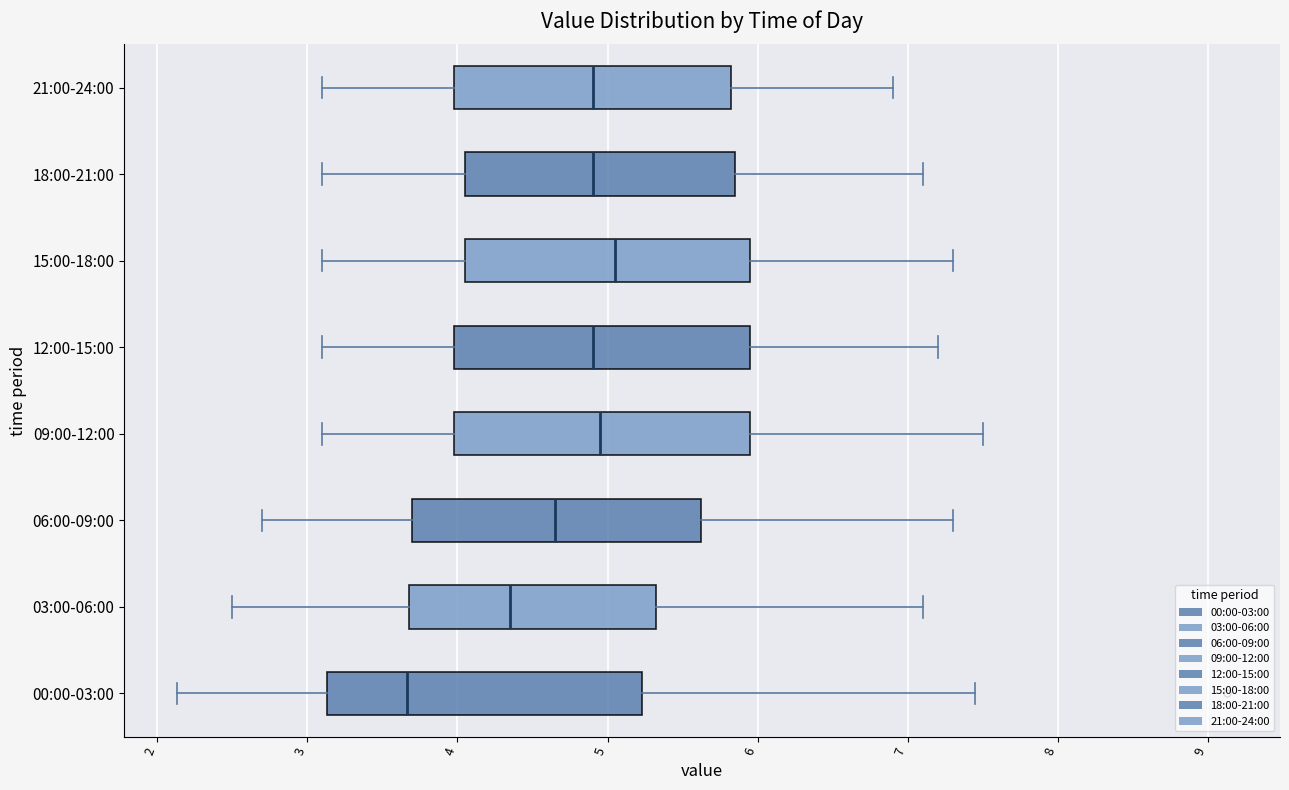

Where does the right whisker of the box for 21:00-24:00 end on the x-axis? The values are not printed on the chart, so give them approximately, as read against the axis.

6.9